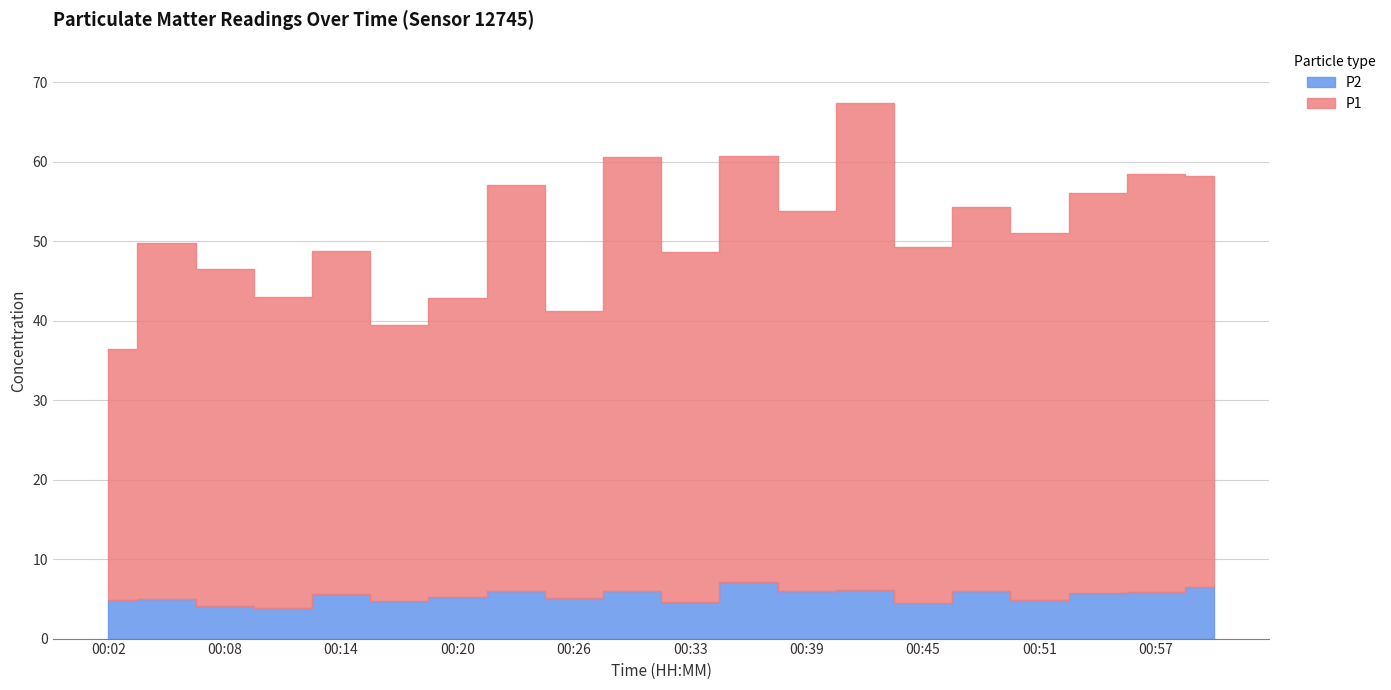

What is the highest value of the P1 series?

61.2